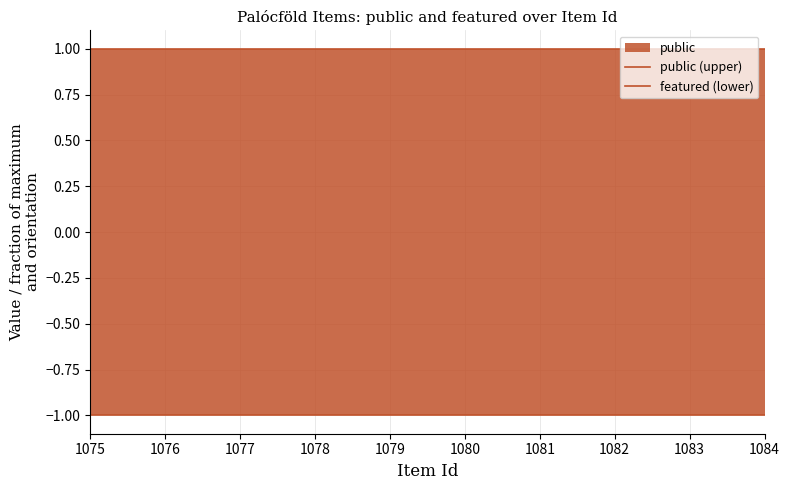

True or false: featured (lower) has a value of -1 at 1076.

False